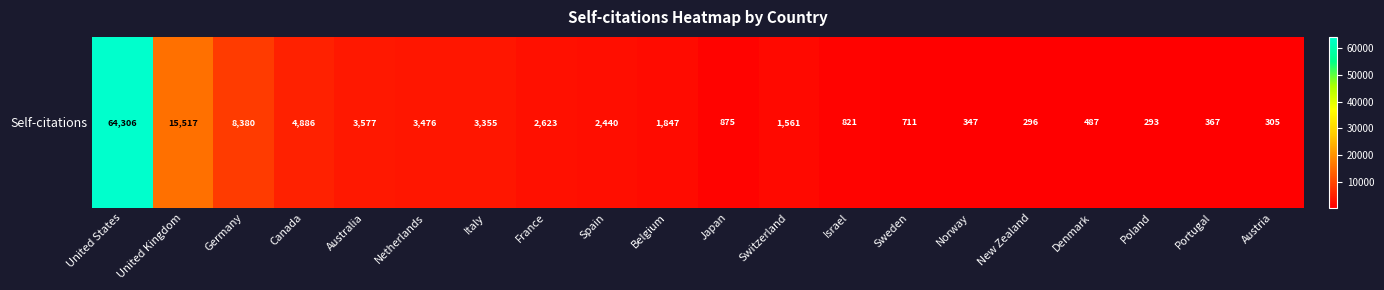

Where is the data nearest to the value 32299?

United Kingdom